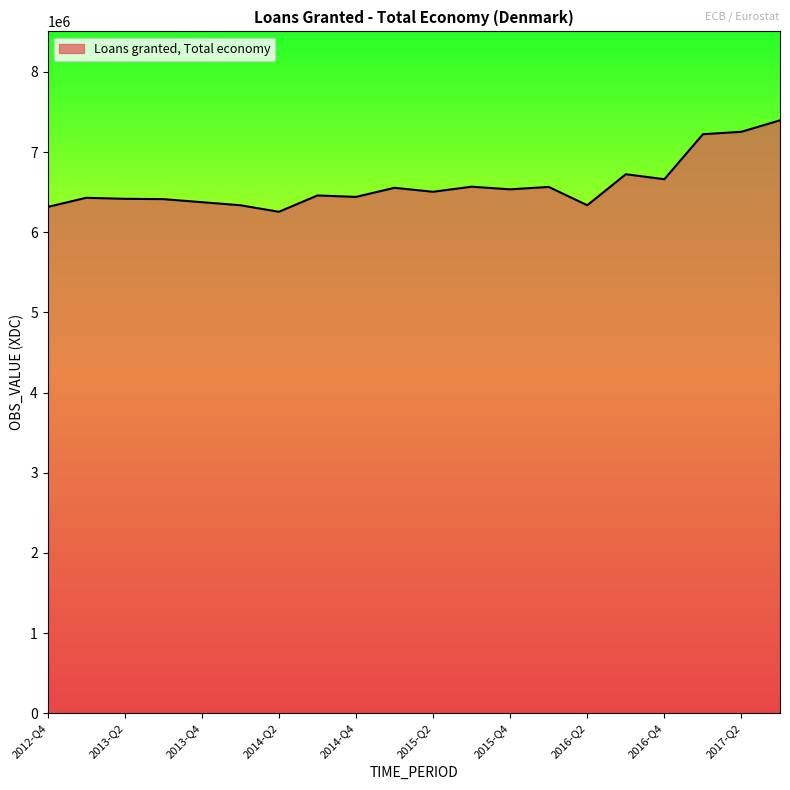

What is the maximum value shown in the chart?

7396643